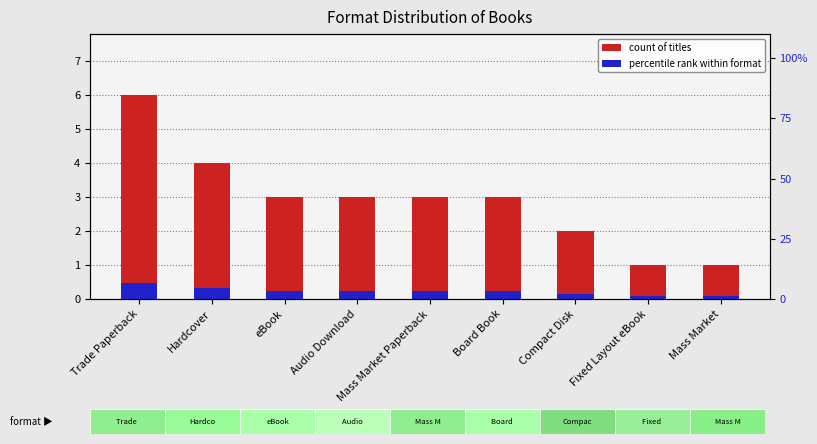

At which label does percentile rank within format reach its minimum?

Fixed Layout eBook